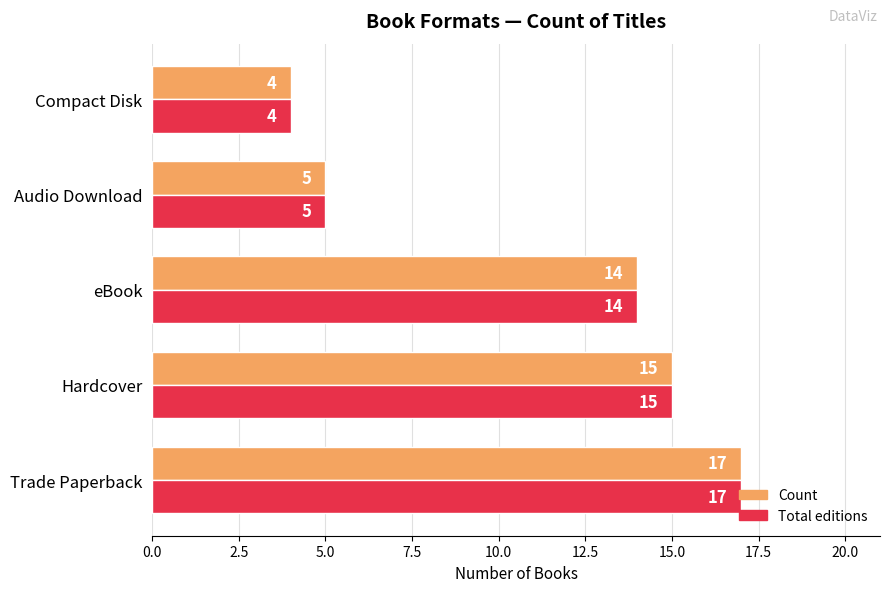

What is the sum of all Count values?

55